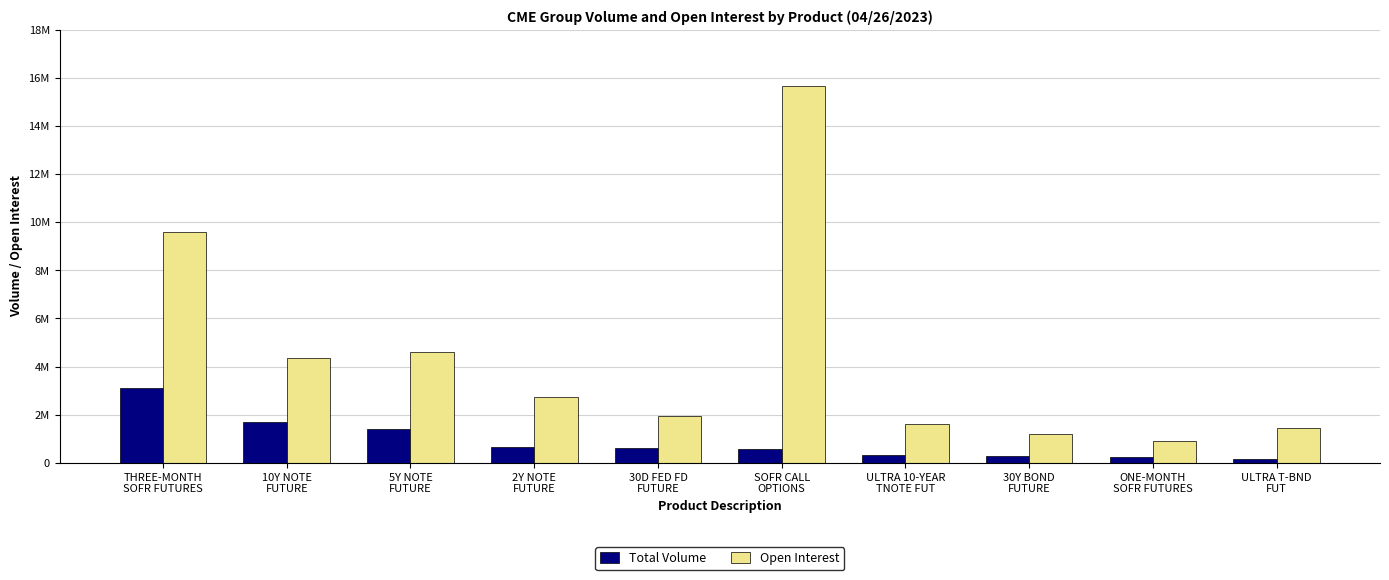

Reading left to right, list all the values displayed in this chart.

Total Volume: 3128390	1702493	1406567	667861	631422	583635	304327	282963	225820	169853
Open Interest: 9591196	4340273	4617178	2717145	1943438	15653553	1593756	1189963	916906	1433956